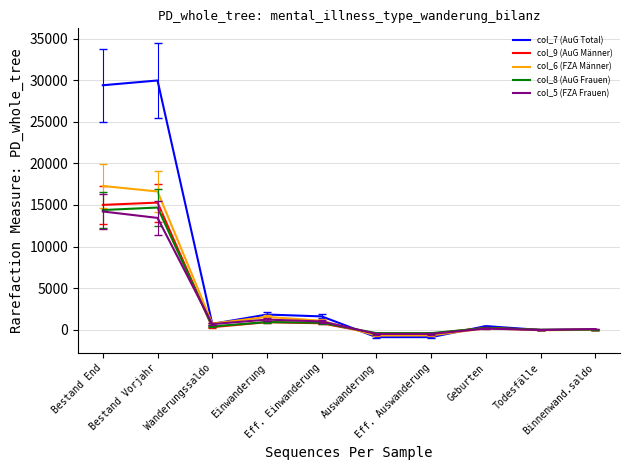

Is the value of col_8 (AuG Frauen) at Bestand Vorjahr greater than the value of col_6 (FZA Männer) at Geburten?

Yes